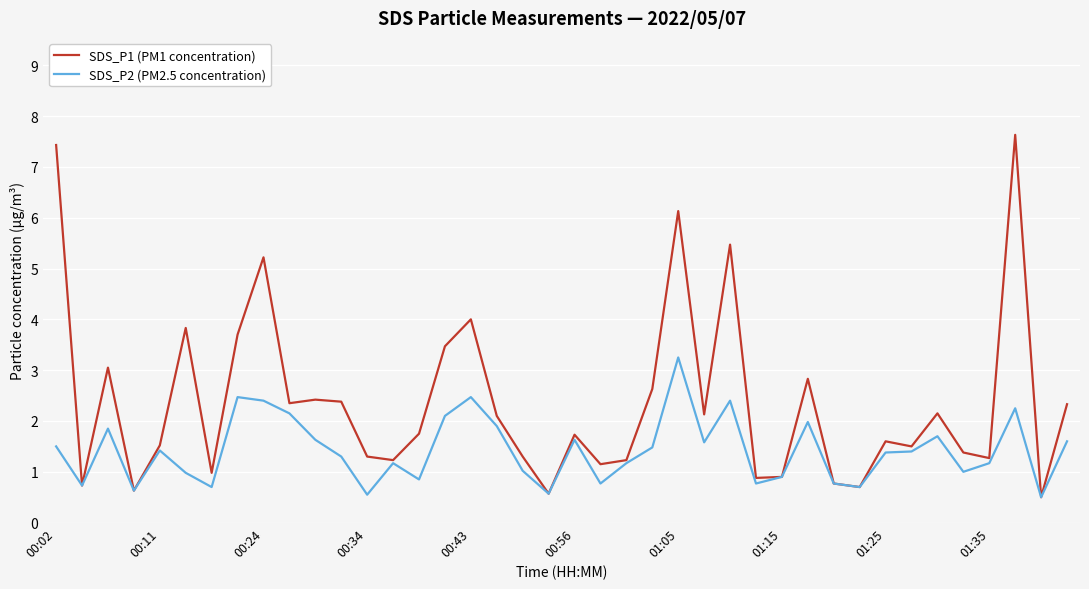

What is the maximum value for SDS_P1 (PM1 concentration)?

7.6